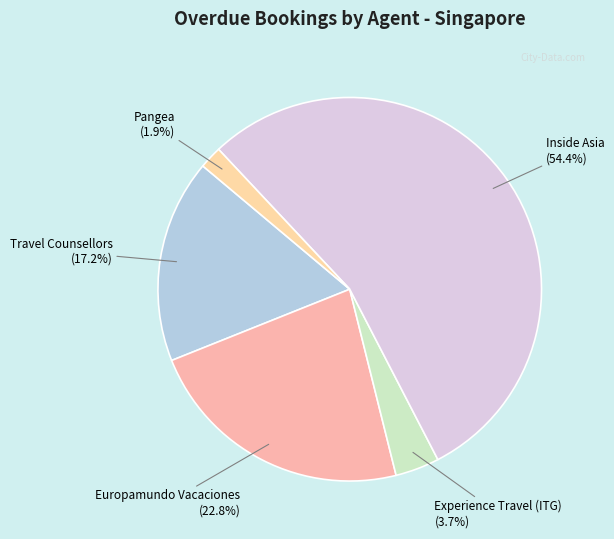

Count the number of slices in the pie.

5